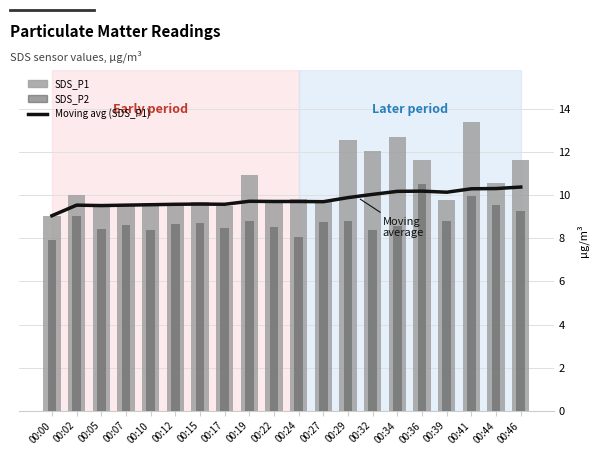

What is the approximate value of SDS_P2 at 00:22?

8.5